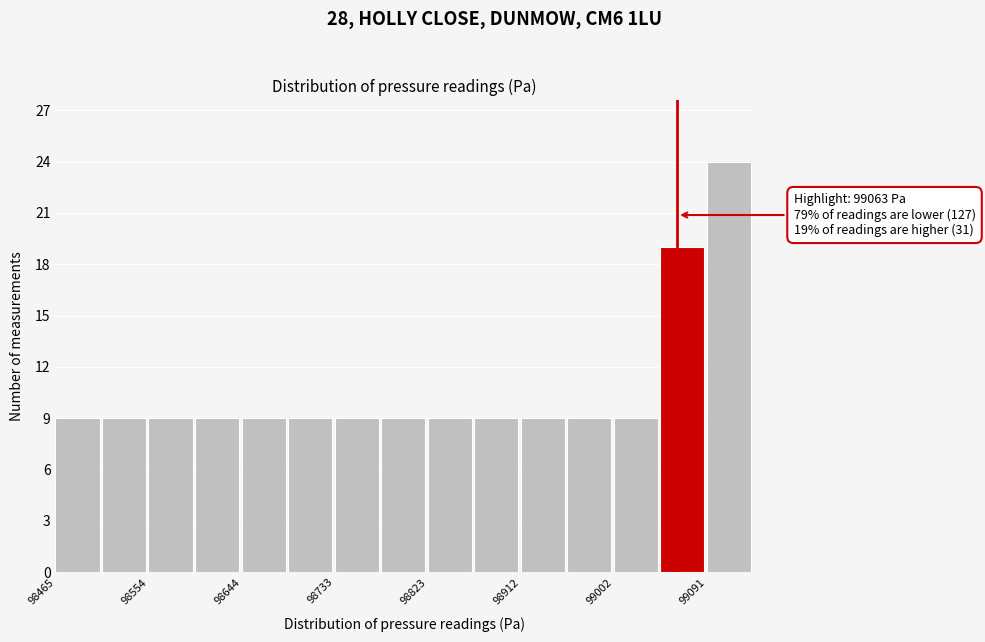

Which range on the x-axis has the tallest bar?

99090 to 99140